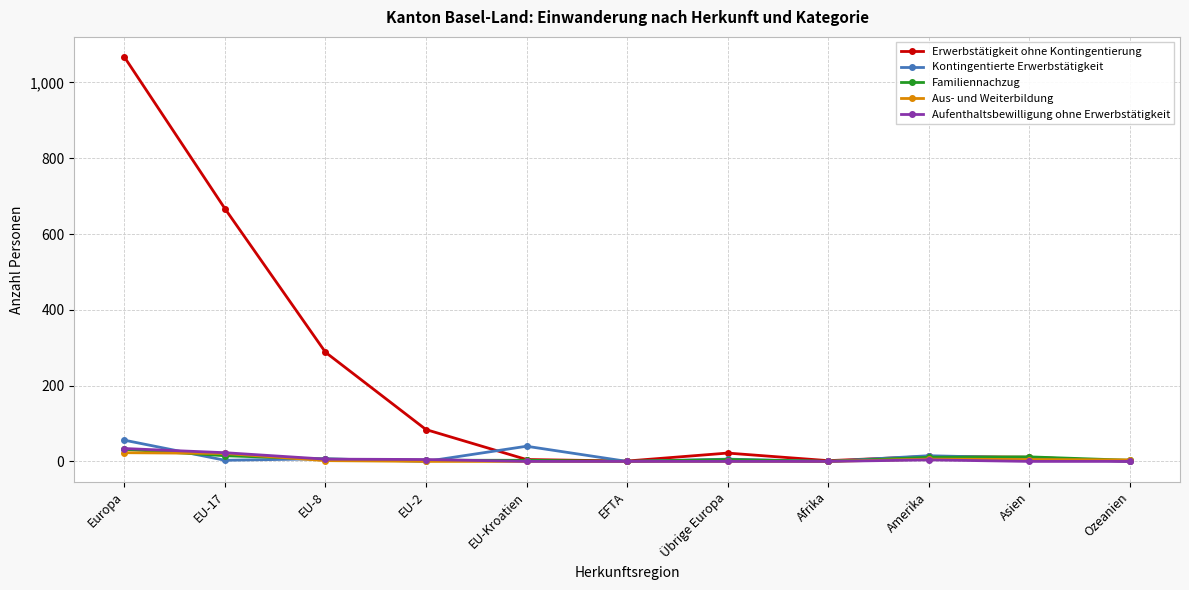

Which series has the widest spread of values?

Erwerbstätigkeit ohne Kontingentierung